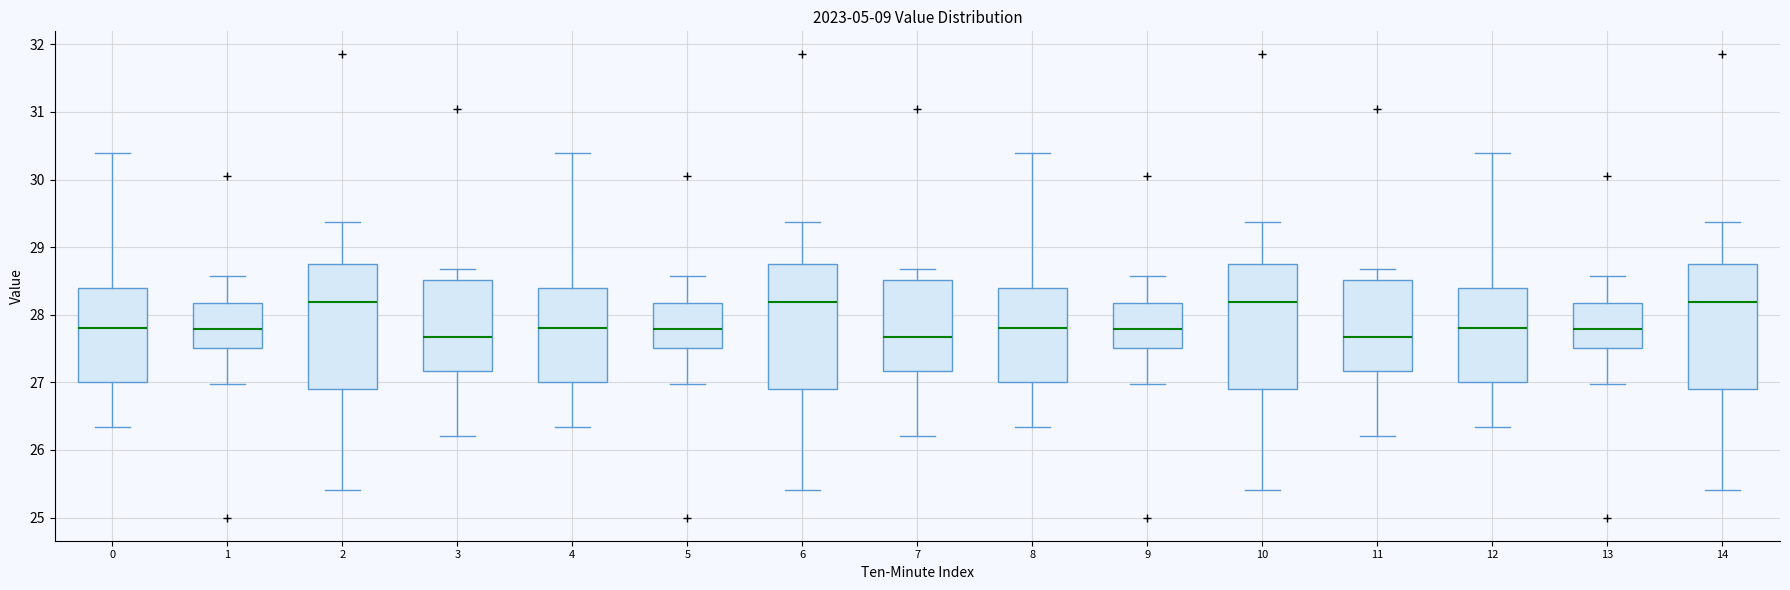

Reading left to right, transcribe this box plot: for each box, give where its median line is, the range the box spans, and where its two whiskers end, as read against the y-axis. The values are not printed on the chart, so give them approximately, as read against the axis.

0: median 27.8, box 27.0 to 28.4, whiskers 26.3 to 30.4
1: median 27.8, box 27.5 to 28.2, whiskers 27.0 to 28.6
2: median 28.2, box 26.9 to 28.8, whiskers 25.4 to 29.4
3: median 27.7, box 27.2 to 28.5, whiskers 26.2 to 28.7
4: median 27.8, box 27.0 to 28.4, whiskers 26.3 to 30.4
5: median 27.8, box 27.5 to 28.2, whiskers 27.0 to 28.6
6: median 28.2, box 26.9 to 28.8, whiskers 25.4 to 29.4
7: median 27.7, box 27.2 to 28.5, whiskers 26.2 to 28.7
8: median 27.8, box 27.0 to 28.4, whiskers 26.3 to 30.4
9: median 27.8, box 27.5 to 28.2, whiskers 27.0 to 28.6
10: median 28.2, box 26.9 to 28.8, whiskers 25.4 to 29.4
11: median 27.7, box 27.2 to 28.5, whiskers 26.2 to 28.7
12: median 27.8, box 27.0 to 28.4, whiskers 26.3 to 30.4
13: median 27.8, box 27.5 to 28.2, whiskers 27.0 to 28.6
14: median 28.2, box 26.9 to 28.8, whiskers 25.4 to 29.4